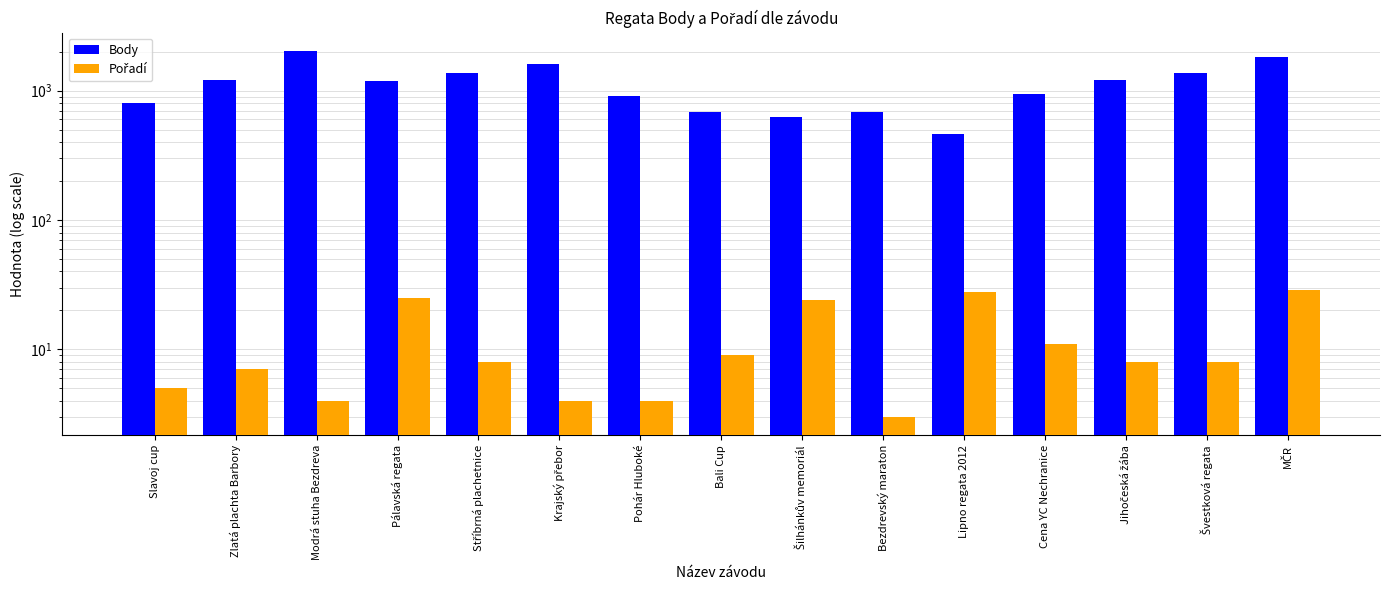

Which series changed the most between Zlatá plachta Barbory and Šilhánkův memoriál?

Body